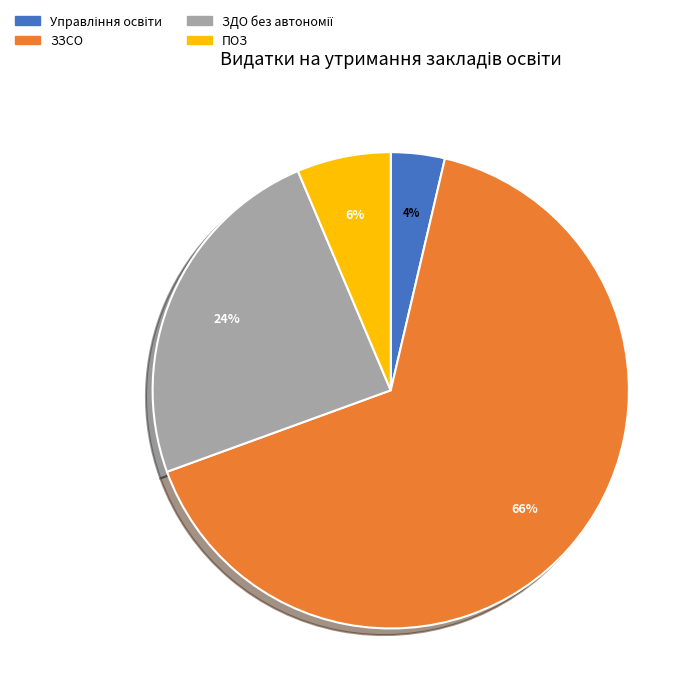

To the nearest percent, what is the average slice percentage?

25%